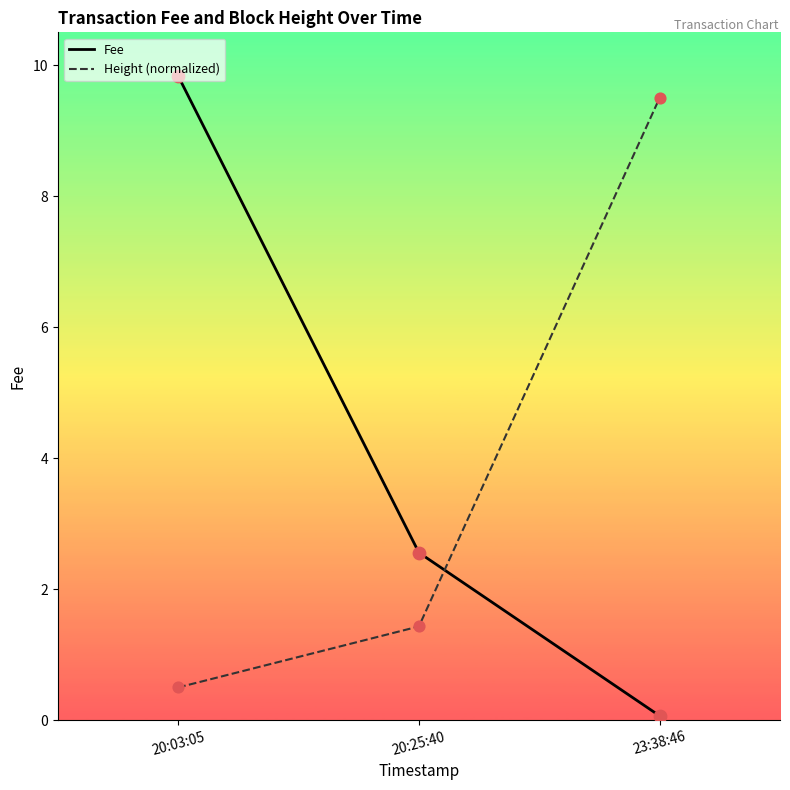

Is the value of Fee at 23:38:46 greater than the value of Height (normalized) at 20:03:05?

No